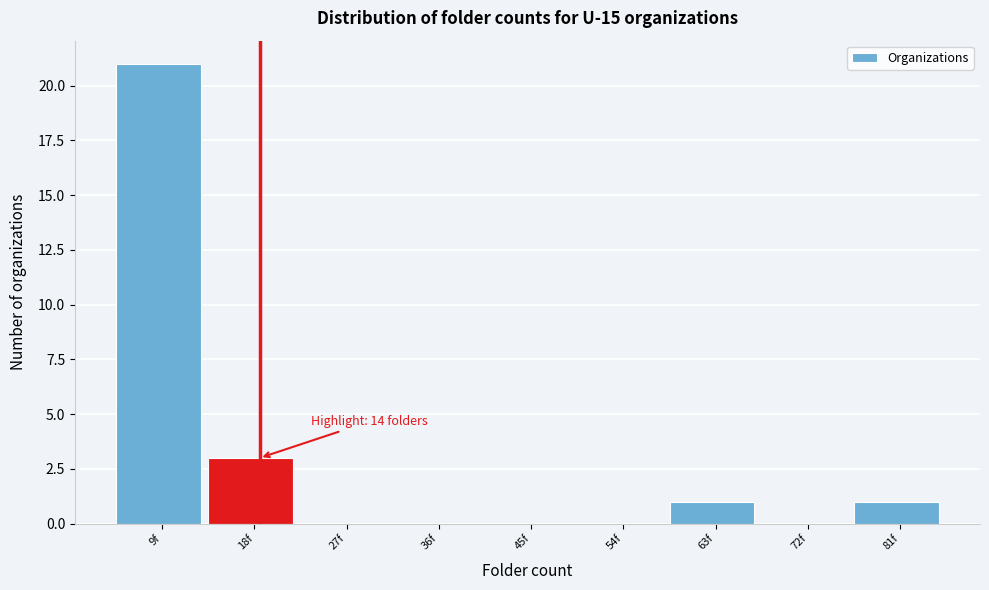

Reading right to left, extract all data points from this chart.

81f=1	72f=0	63f=1	54f=0	45f=0	36f=0	27f=0	18f=3	9f=21